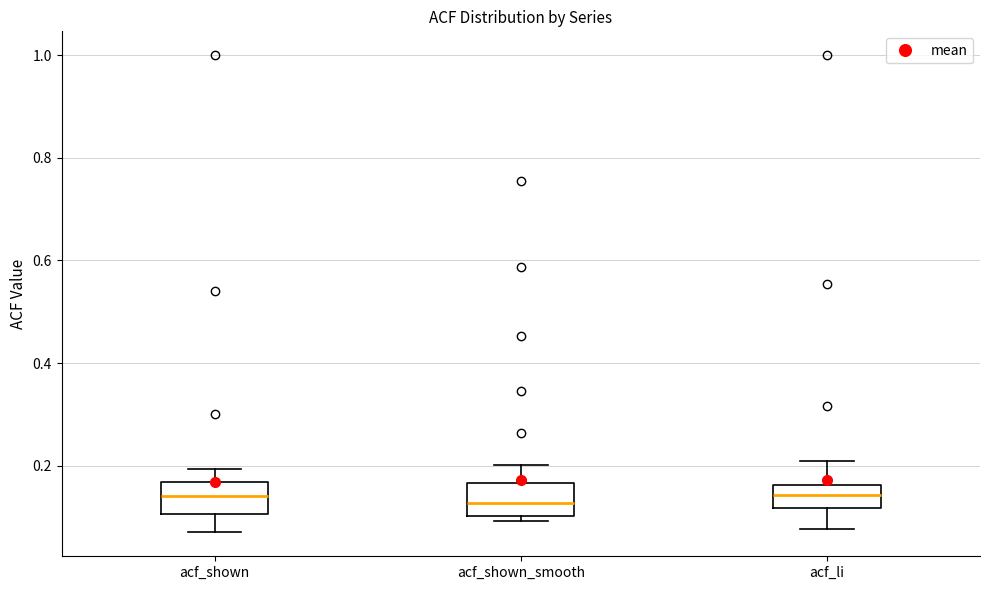

Reading left to right, read every box against the y-axis: the position of its median line, the range the box covers, and the ends of its whiskers. The values are not printed on the chart, so give them approximately, as read against the axis.

acf_shown: median 0.14, box 0.10 to 0.16, whiskers 0.08 to 0.20
acf_shown_smooth: median 0.12, box 0.10 to 0.16, whiskers 0.10 (just below the box's lower edge) to 0.20
acf_li: median 0.14, box 0.12 to 0.16, whiskers 0.08 to 0.20